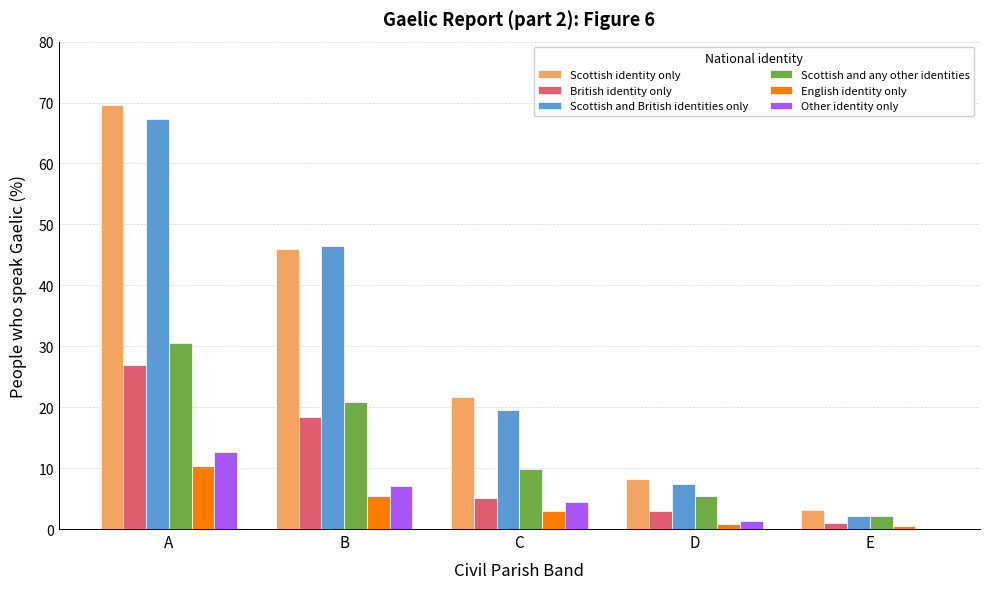

Which series changed the most between A and C?

Scottish identity only